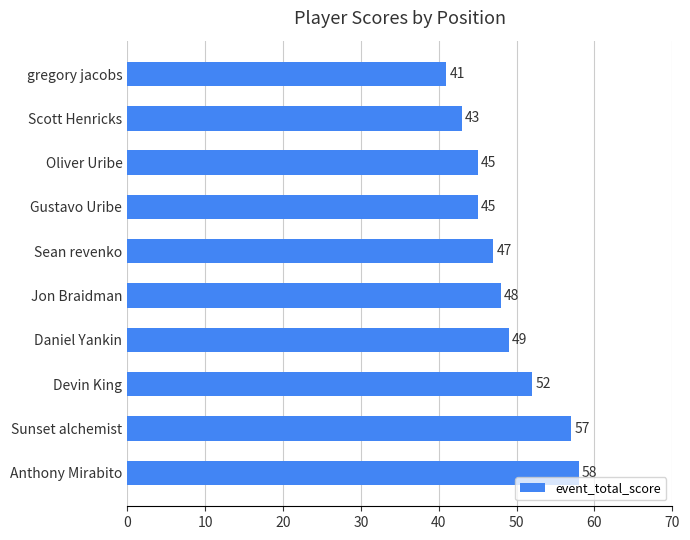

The chart shows a value of 64 at Jon Braidman. True or false?

False